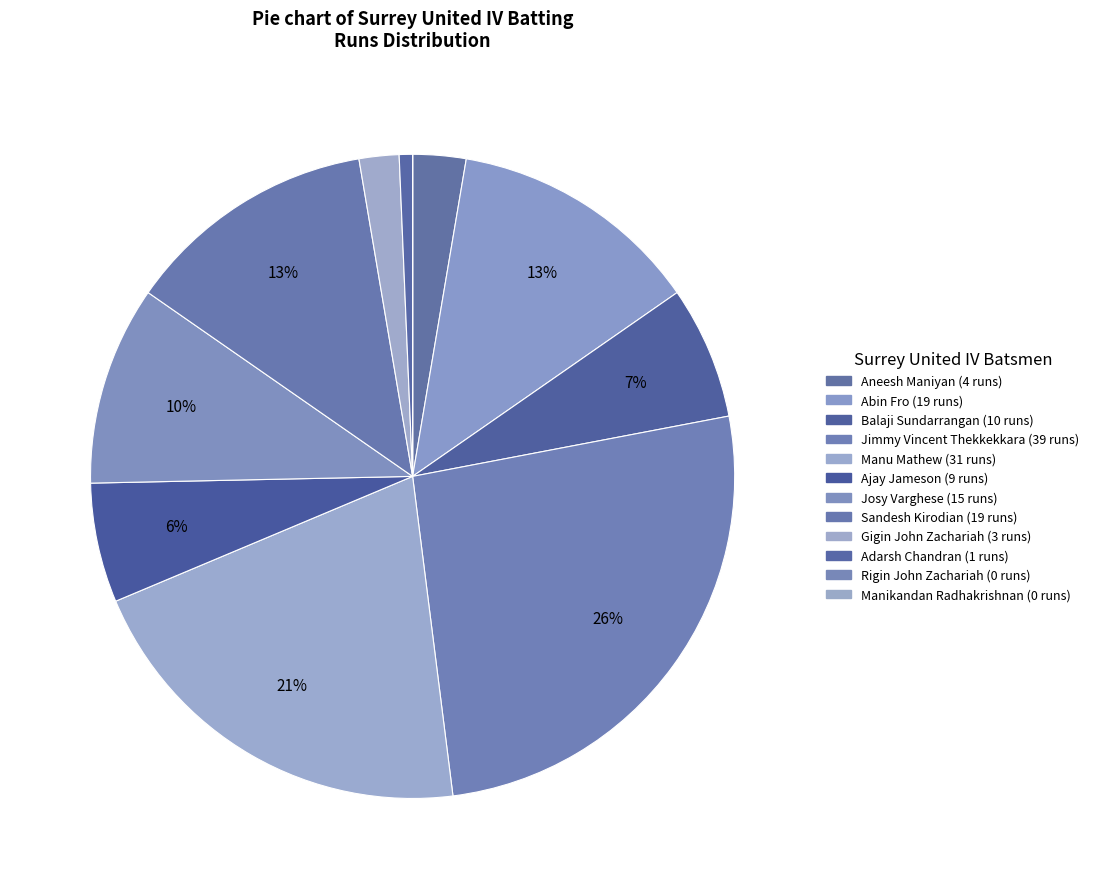

Which category has the smallest portion of the pie?

Rigin John Zachariah